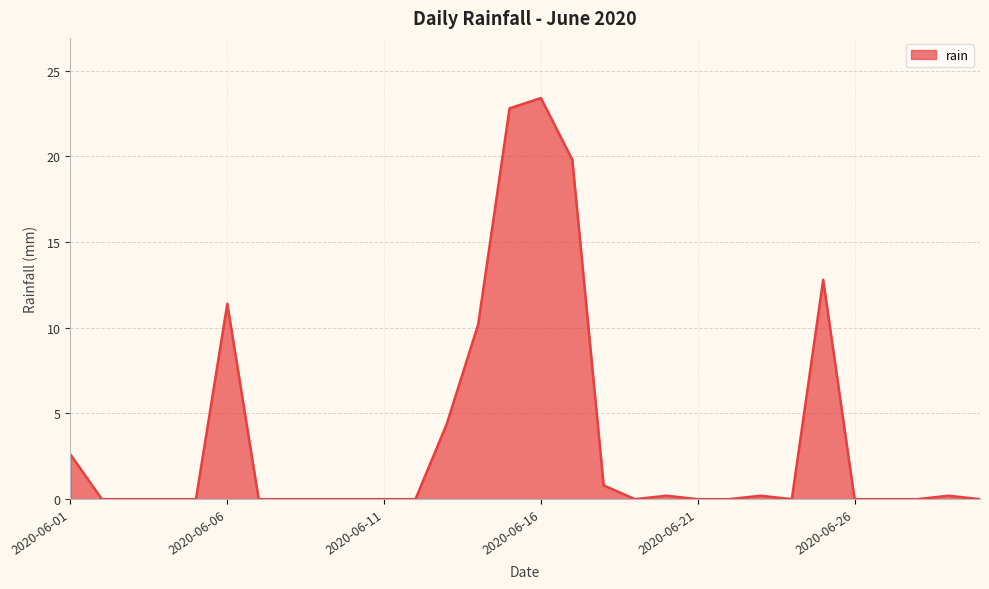

What is the difference between the second highest and minimum values?

22.8